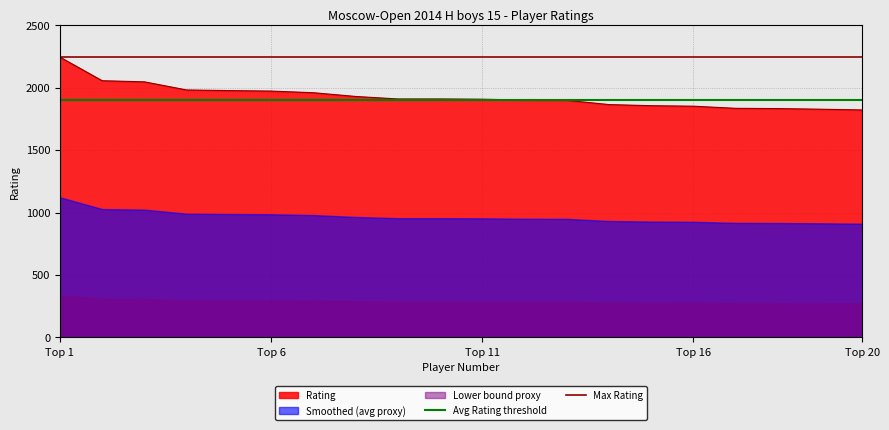

The value of Avg Rating threshold at Top 6 is 3416. True or false?

False